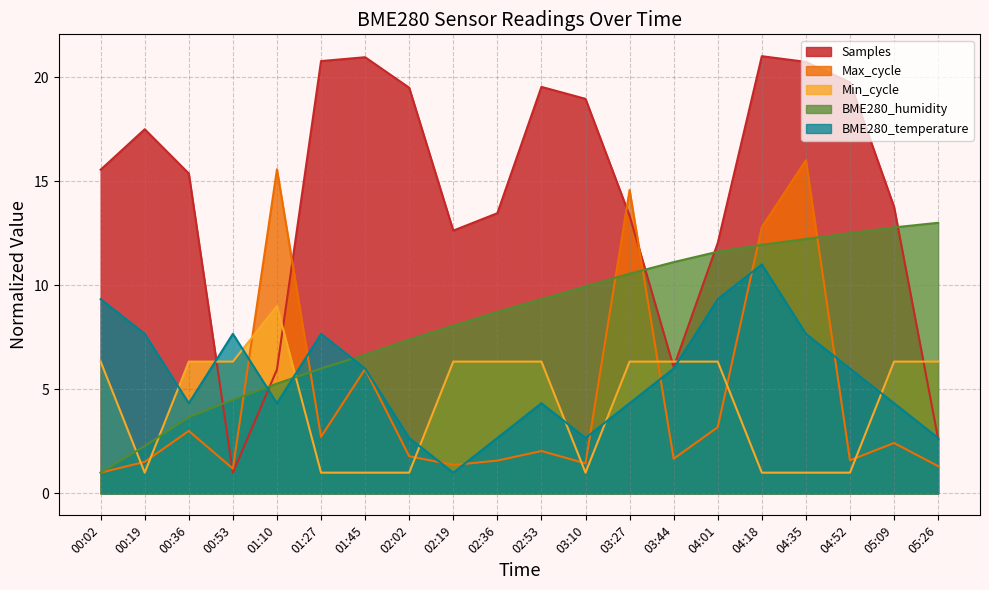

True or false: Samples and Max_cycle intersect in this chart.

True